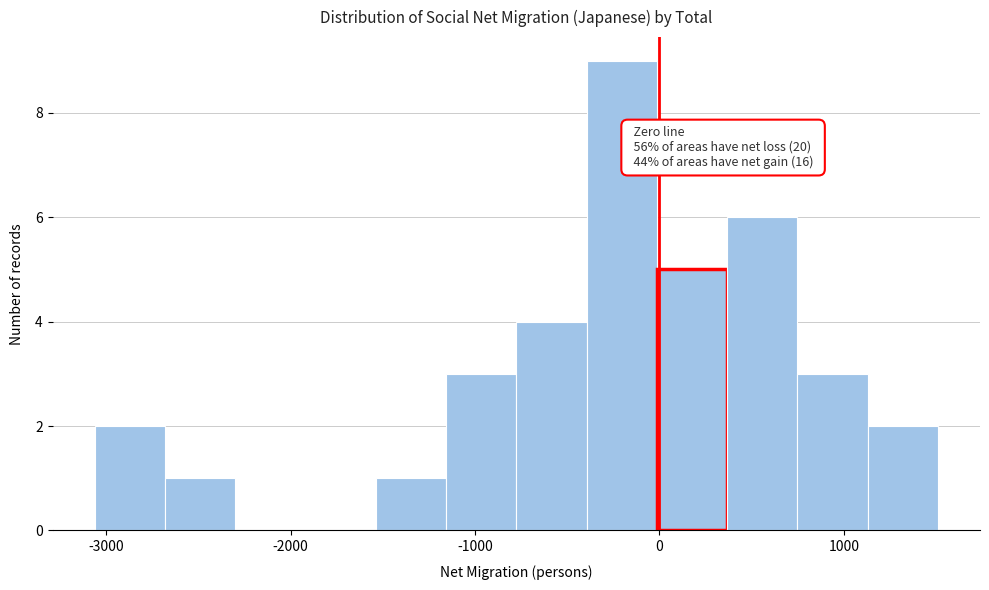

Read against the x-axis, roughly where is the centre of the tallest bar?

-200